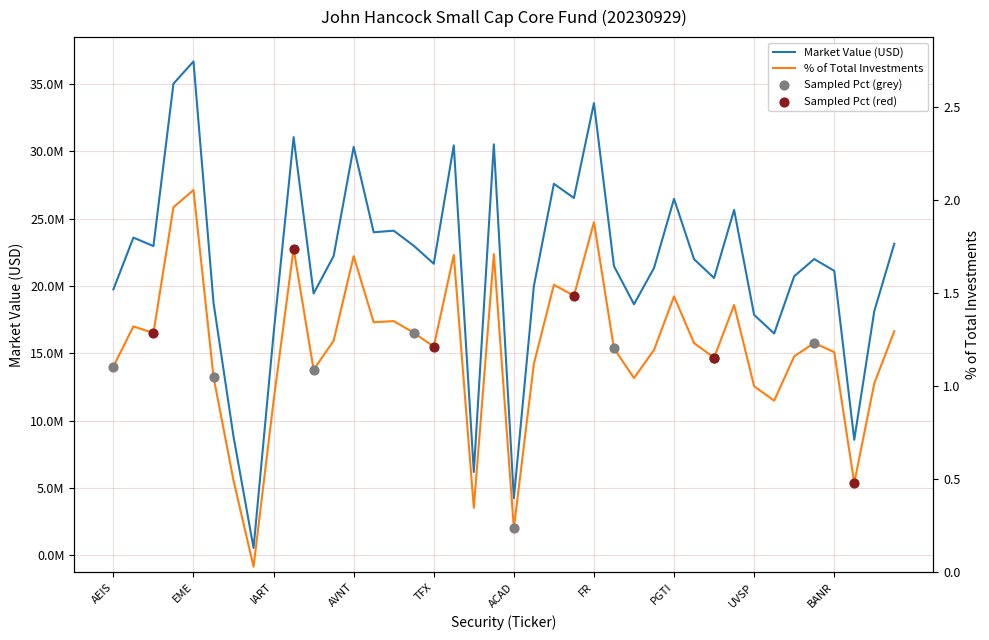

What is the change in value from AEIS to FR?

+0.8